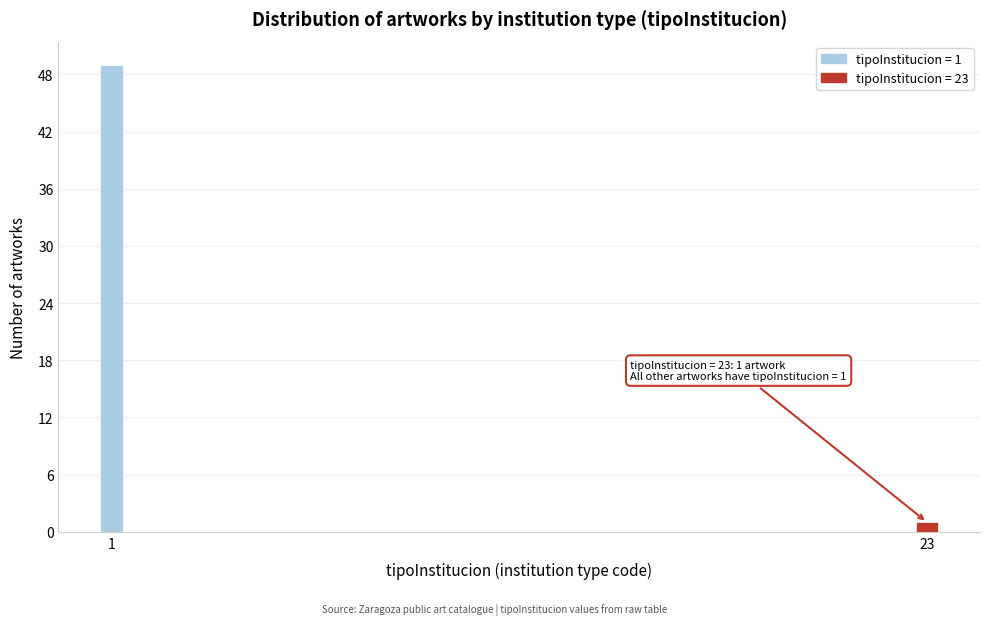

Reading right to left, transcribe all the data shown in this chart.

1	49